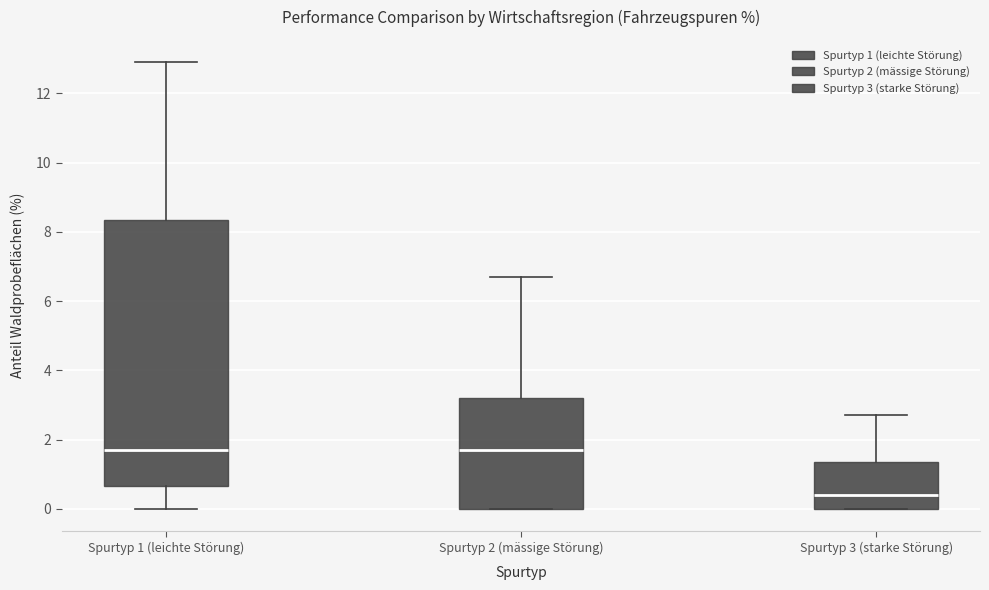

Comparing the boxes themselves (not the whiskers), which one is the tallest?

Spurtyp 1 (leichte Störung)